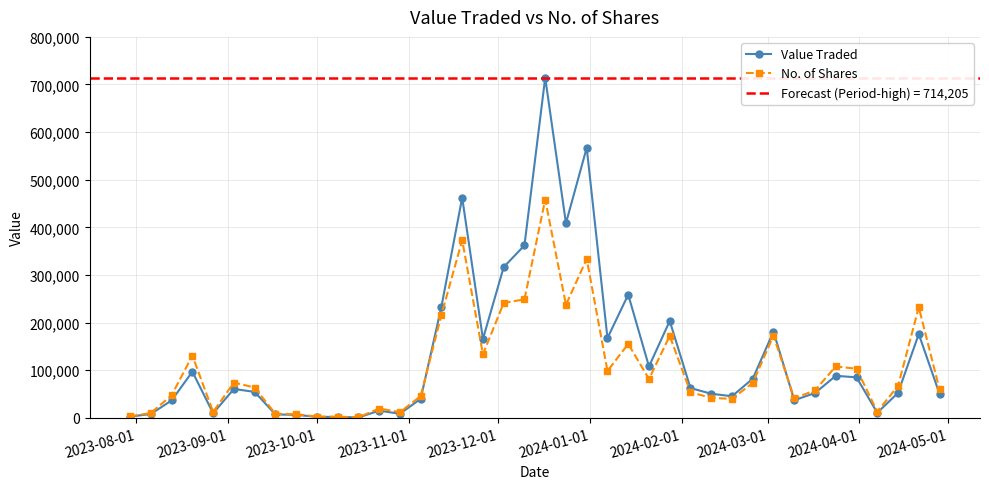

Reading left to right, extract all data points from this chart.

Value Traded: 2409	7857	36402	96767	9349	60412	54258	6874	6084	1819	1622	661	14744	8377	39635	233483	462202	165458	316379	361989	714205	408692	567198	167302	258585	107614	203258	62258	50427	45106	81948	180941	36745	51921	88038	84848	10422	52173	175736	50046
No. of Shares: 2959	9863	47223	130522	12176	73896	63350	8293	7532	2277	2073	827	19359	11669	45383	216314	372937	133302	241027	248659	458260	237231	333608	98218	155071	81378	171856	53538	41670	39589	73138	172380	40579	57617	107746	102860	12972	66637	232090	59474